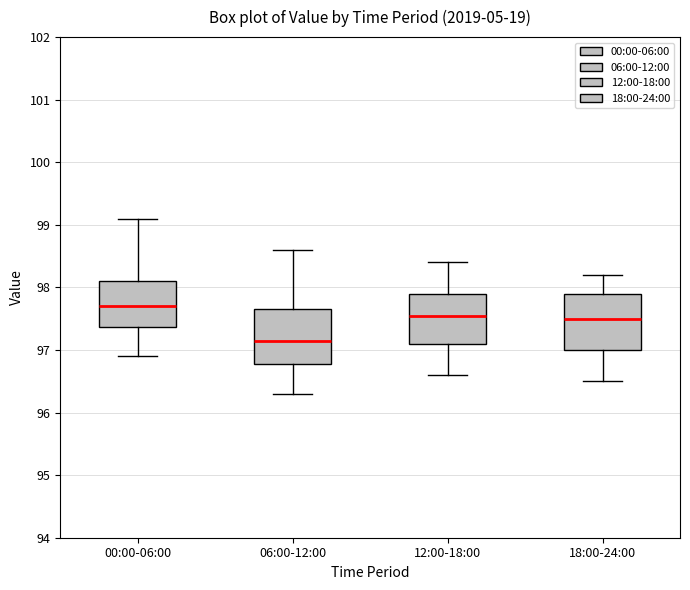

Reading left to right, transcribe this box plot: for each box, give where its median line is, the range the box spans, and where its two whiskers end, as read against the y-axis. The values are not printed on the chart, so give them approximately, as read against the axis.

00:00-06:00: median 97.7, box 97.4 to 98.1, whiskers 96.9 to 99.1
06:00-12:00: median 97.2, box 96.8 to 97.7, whiskers 96.3 to 98.6
12:00-18:00: median 97.6, box 97.1 to 97.9, whiskers 96.6 to 98.4
18:00-24:00: median 97.5, box 97.0 to 97.9, whiskers 96.5 to 98.2